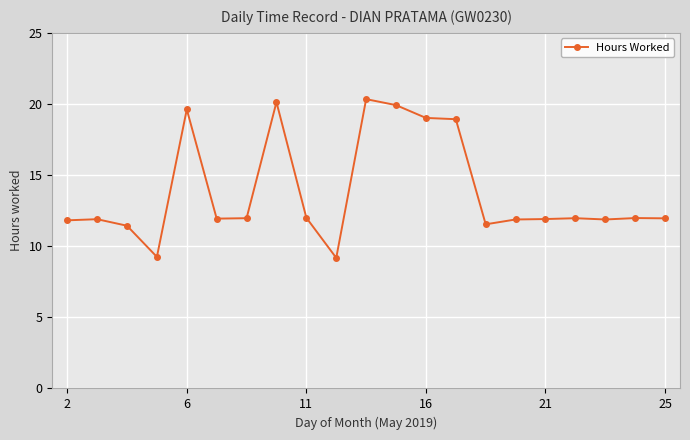

What is the sum of all values?

290.6